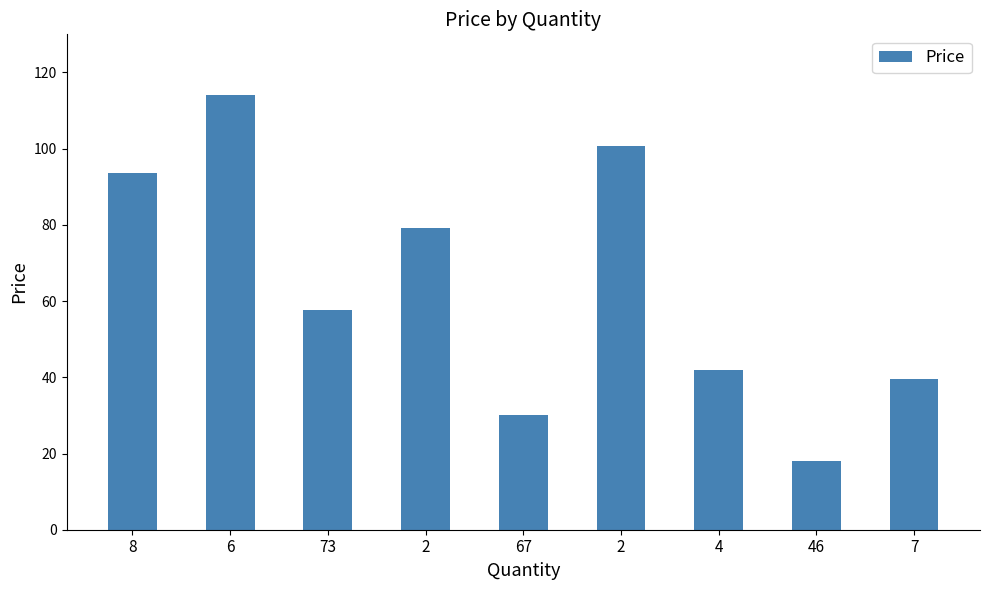

Reading right to left, what are all the values shown in this chart?

39.6	18.0	42.0	100.8	30.0	79.2	57.6	114.0	93.6